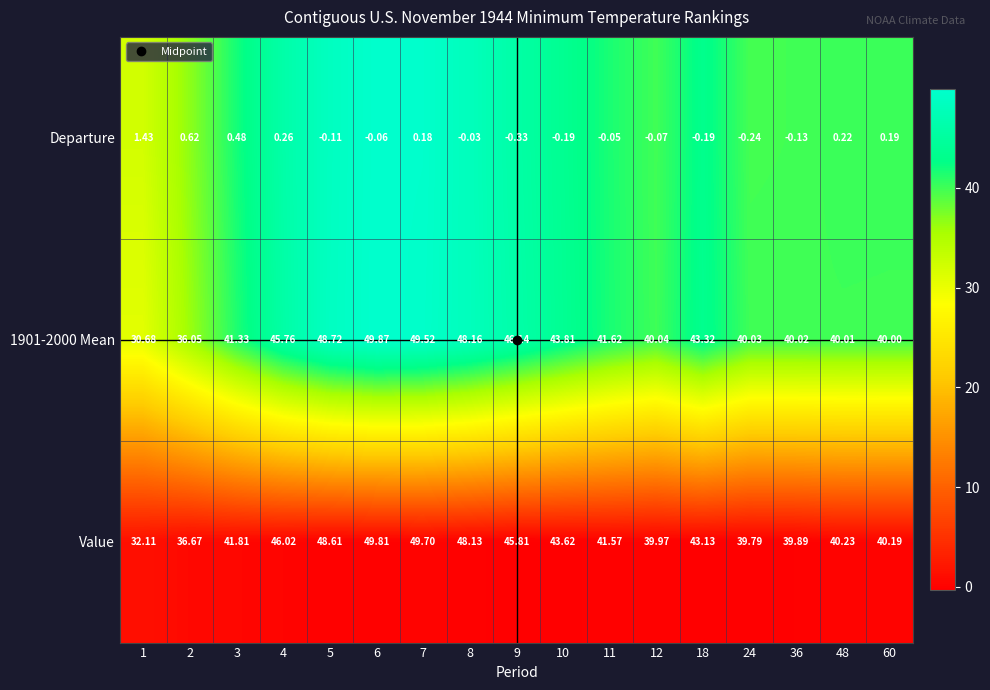

Is the value of Departure at 18 greater than the value of 1901-2000 Mean at 8?

No